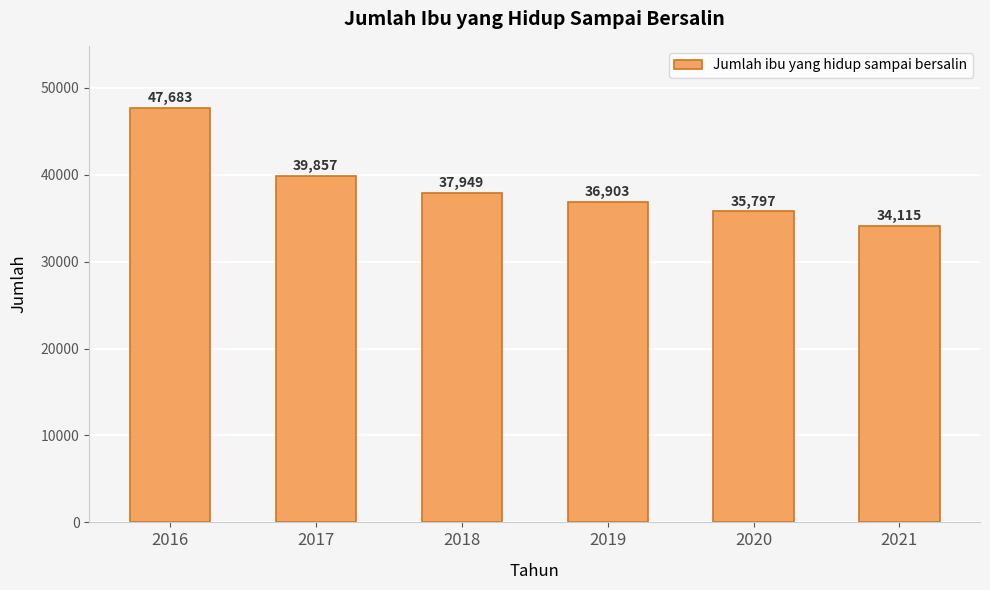

Where does the data first go above 37949?

2016